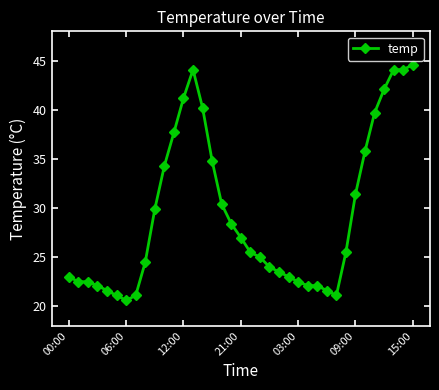

True or false: there are more than 0 points higher than both neighbors.

True